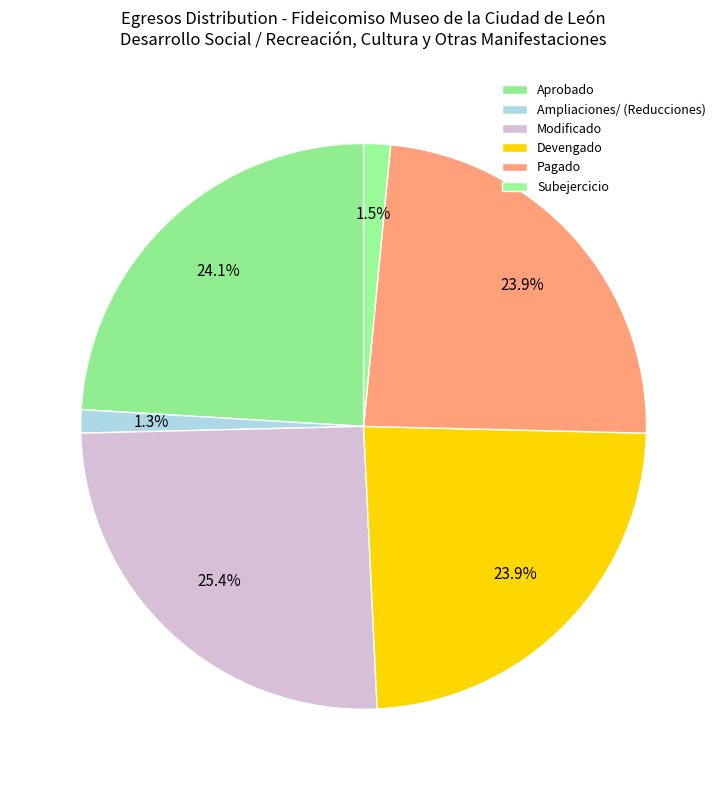

True or false: Devengado accounts for 29% of the total.

False